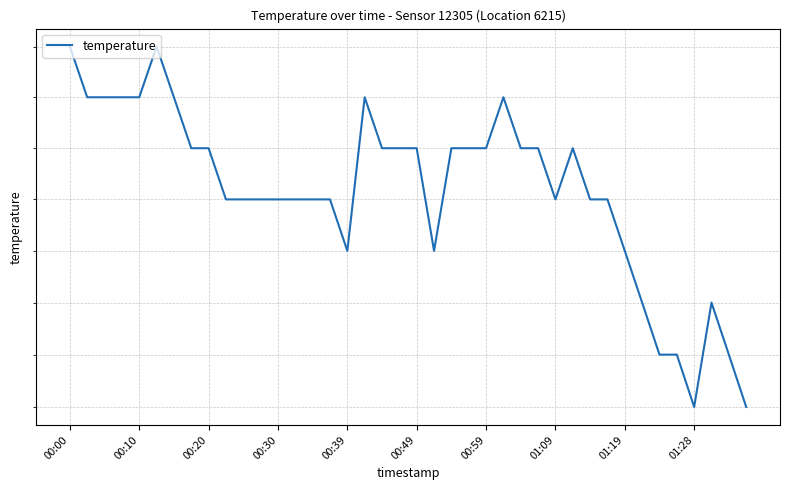

Does the chart display data point markers on the line(s)?

No